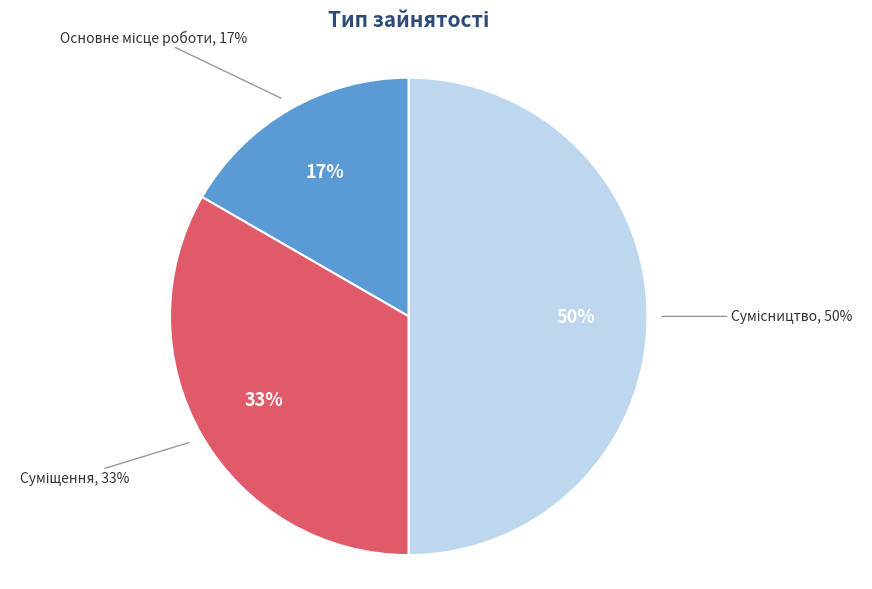

Does any single category account for the majority?

No